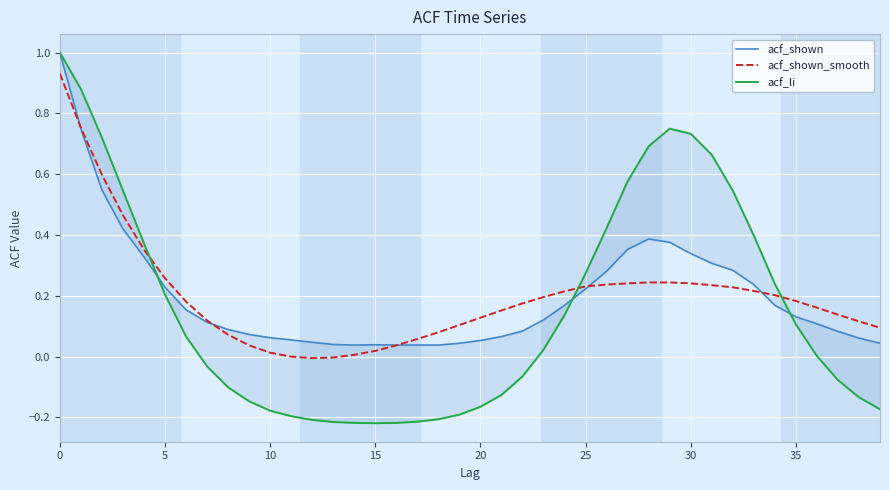

What is the sum of the acf_shown_smooth values at 16 and 25?

0.3